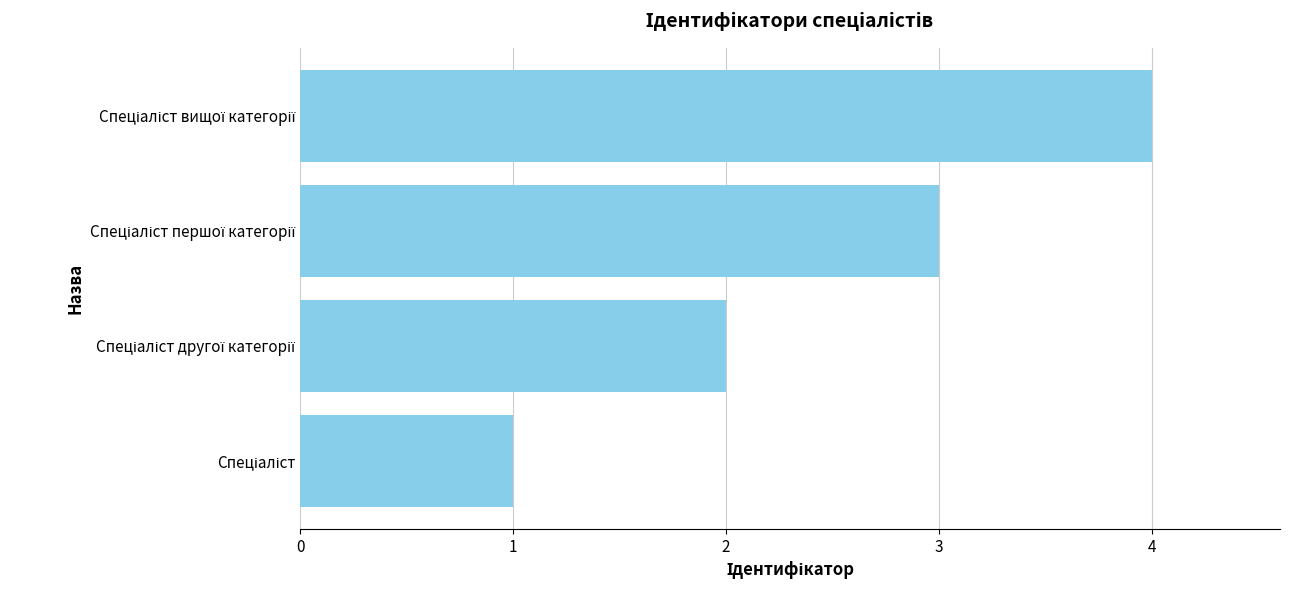

What is the sum of all values?

10